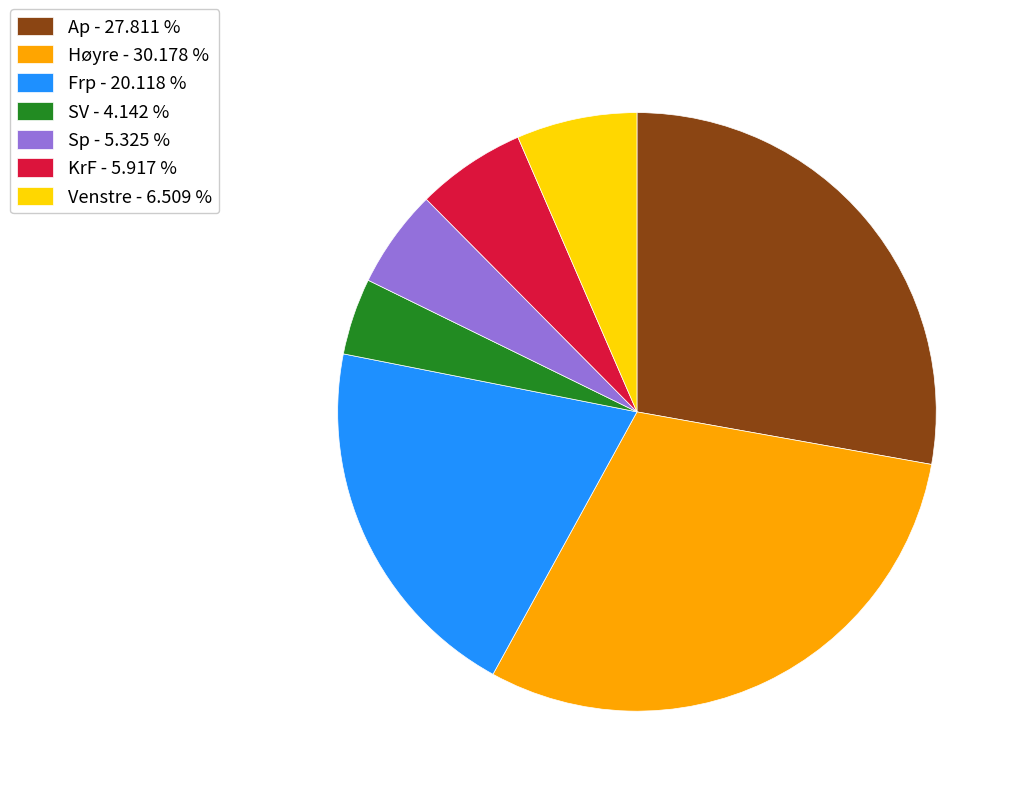

Does Ap - 27.811 % account for over 50% of the chart?

No